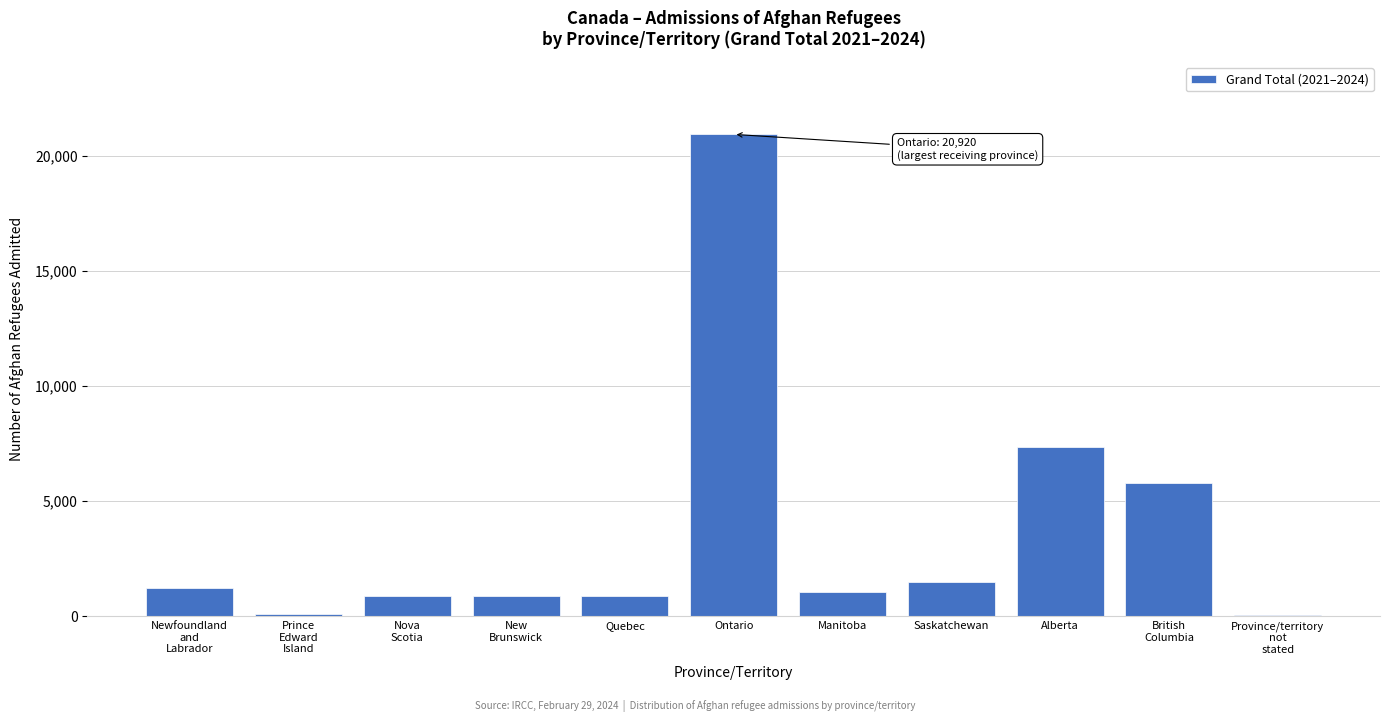

What is the ratio of the value at Quebec to the value at Saskatchewan?

0.6